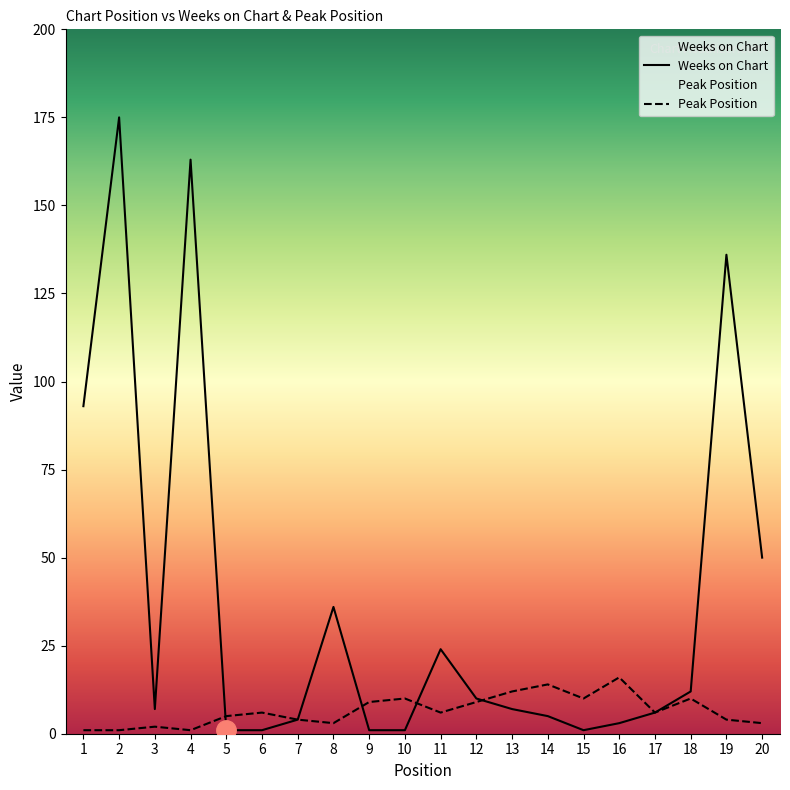

Reading left to right, transcribe all the data shown in this chart.

Weeks on Chart: 93	175	7	163	1	1	4	36	1	1	24	10	7	5	1	3	6	12	136	50
Peak Position: 1	1	2	1	5	6	4	3	9	10	6	9	12	14	10	16	6	10	4	3